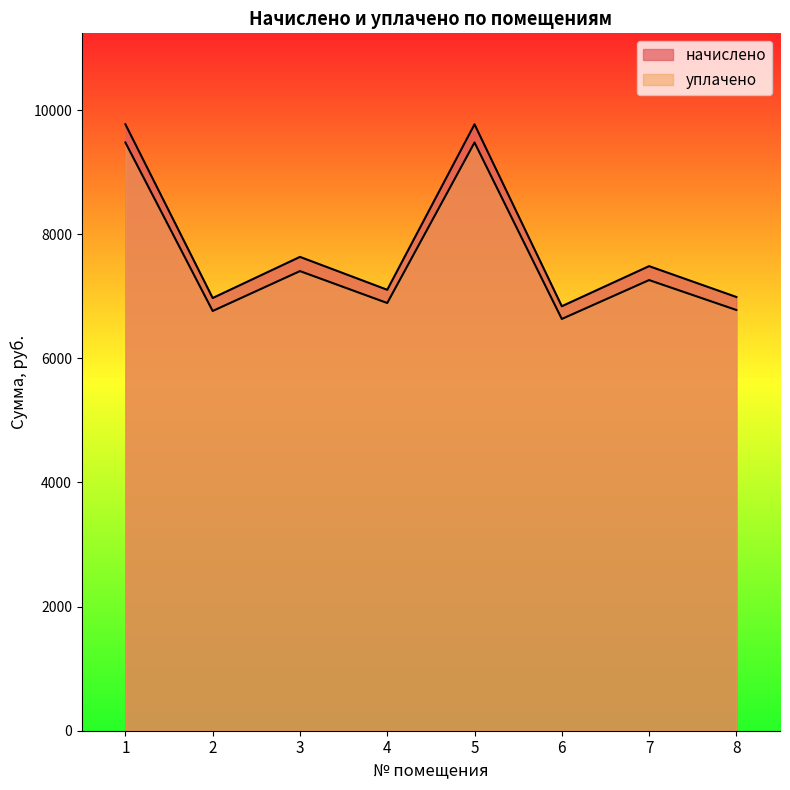

Reading right to left, transcribe all the data shown in this chart.

начислено: 8=6988.3	7=7485.1	6=6839.3	5=9770.4	4=7104.2	3=7634.2	2=6971.8	1=9770.4
уплачено: 8=6778.7	7=7260.6	6=6634.1	5=9477.3	4=6891.1	3=7405.1	2=6762.6	1=9477.3